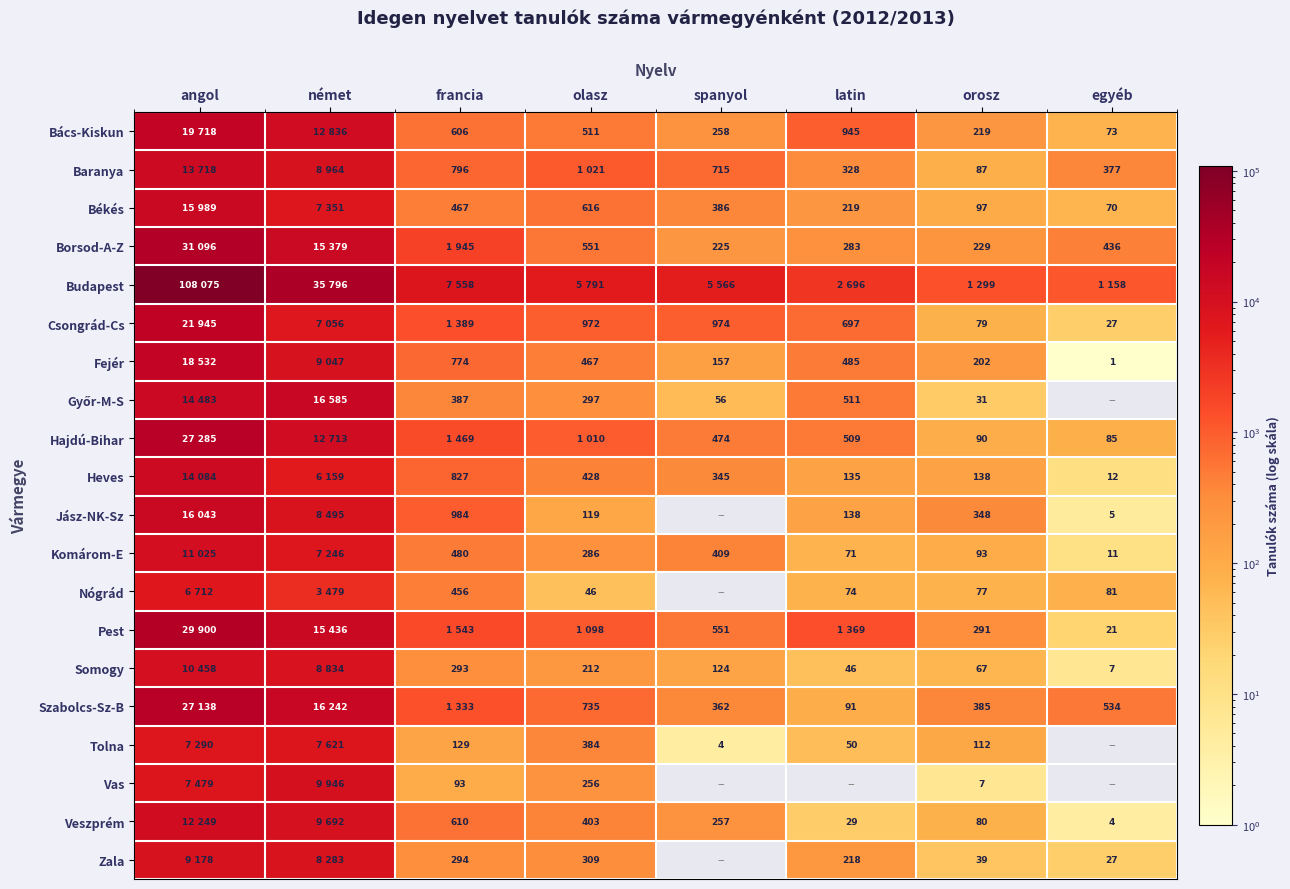

The value of Somogy at spanyol is 32. True or false?

False